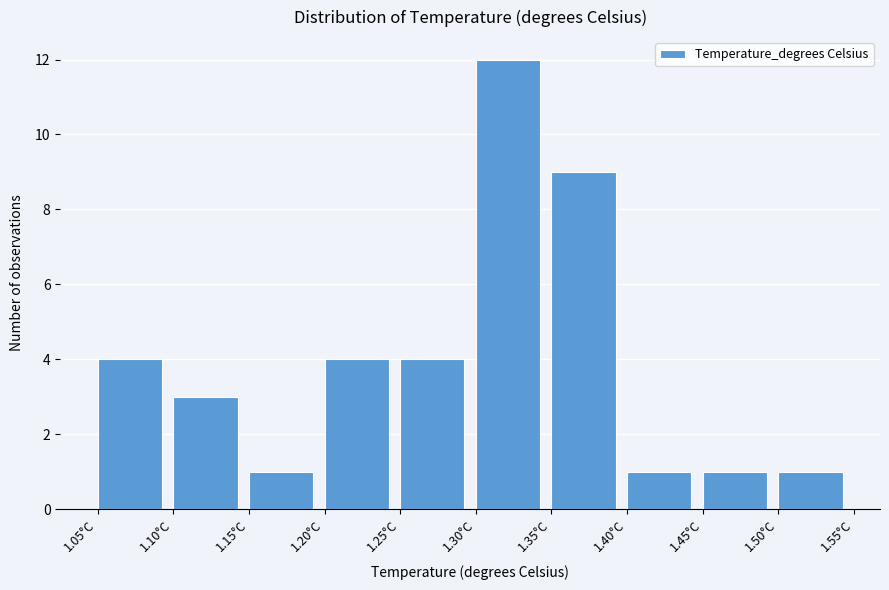

Which range on the x-axis has the tallest bar?

1.30 to 1.35